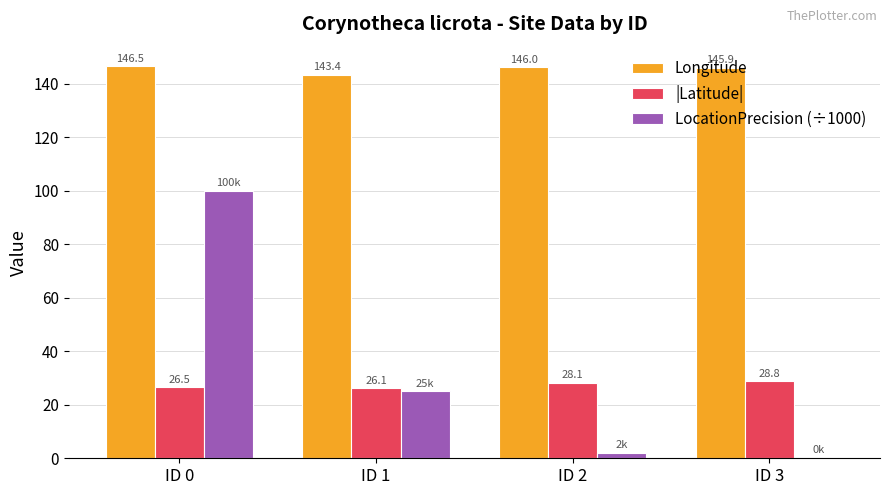

Which series has the largest total across all categories?

Longitude